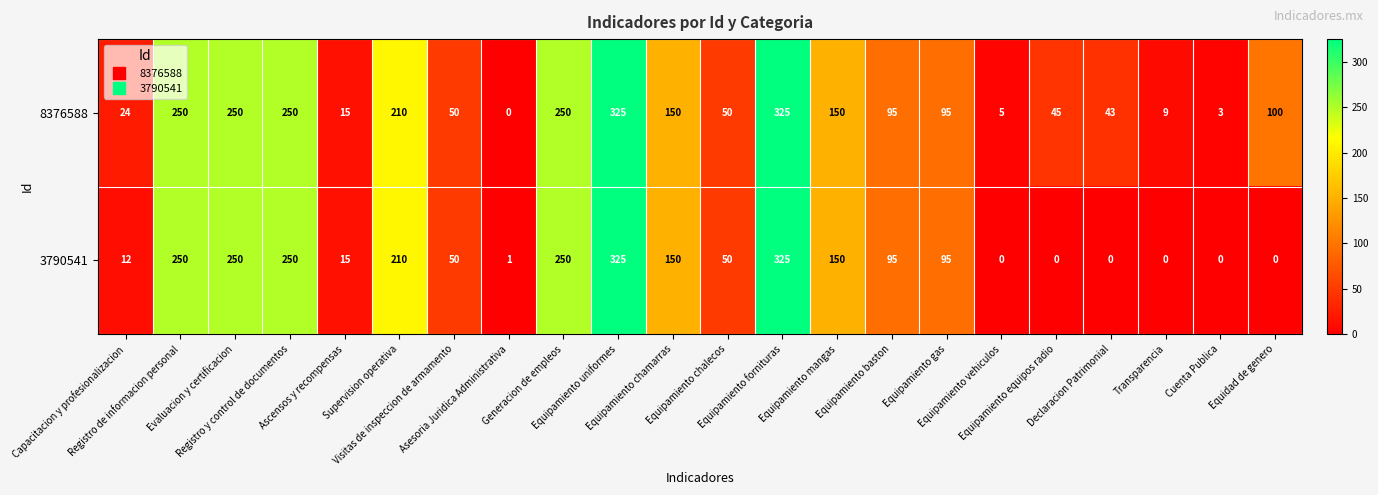

How many distinct data groups are displayed?

2